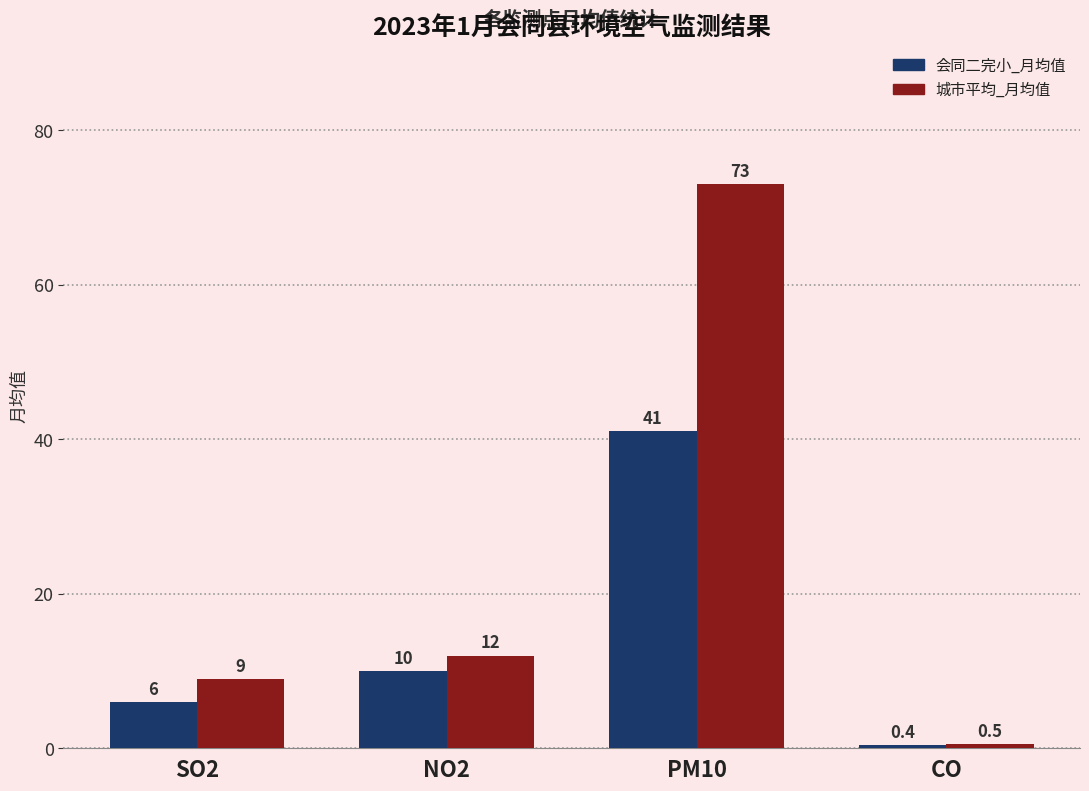

Are the bars horizontal?

No